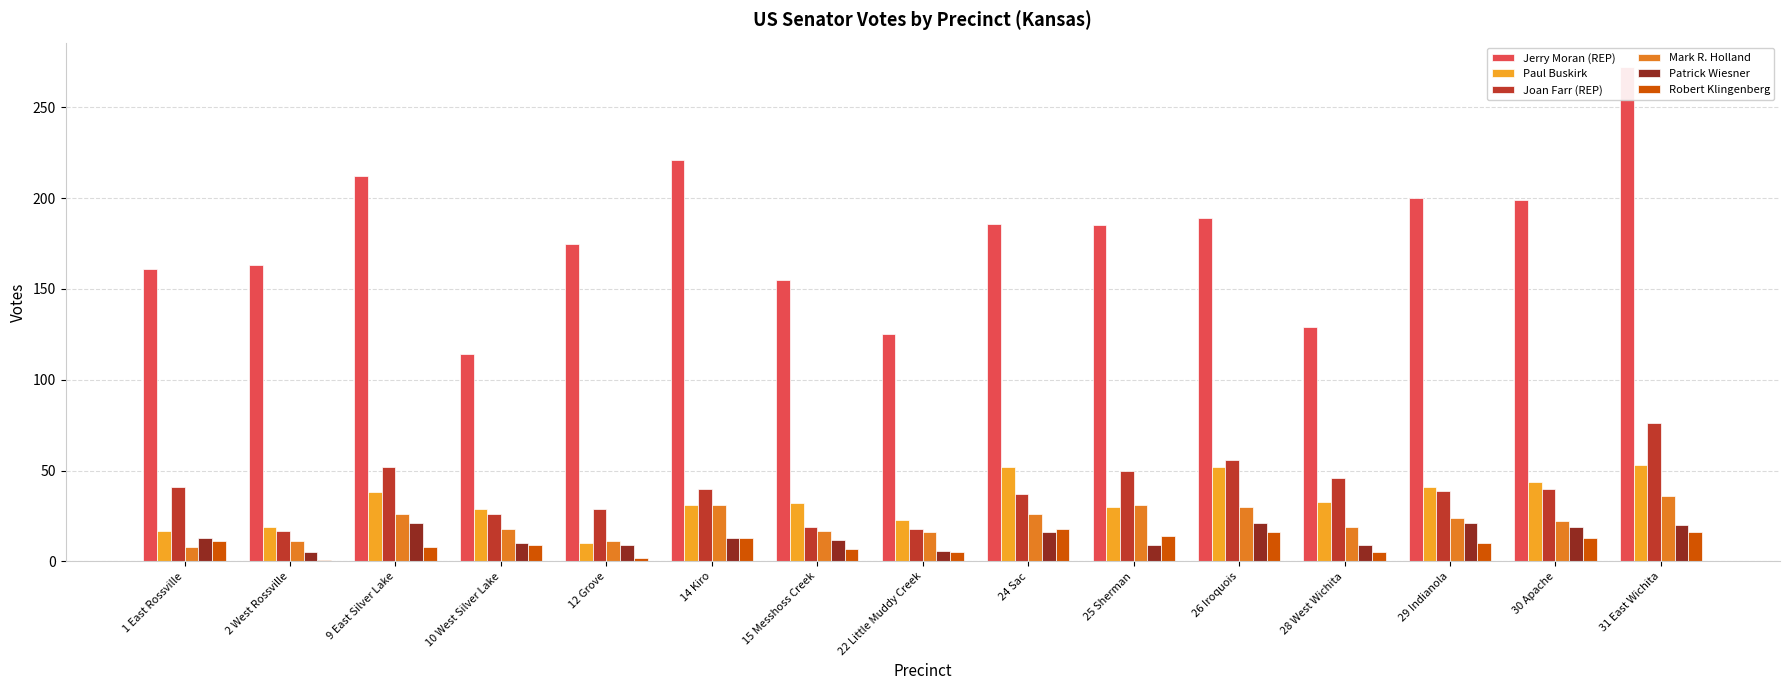

How many values in the Patrick Wiesner series are below 13?

7